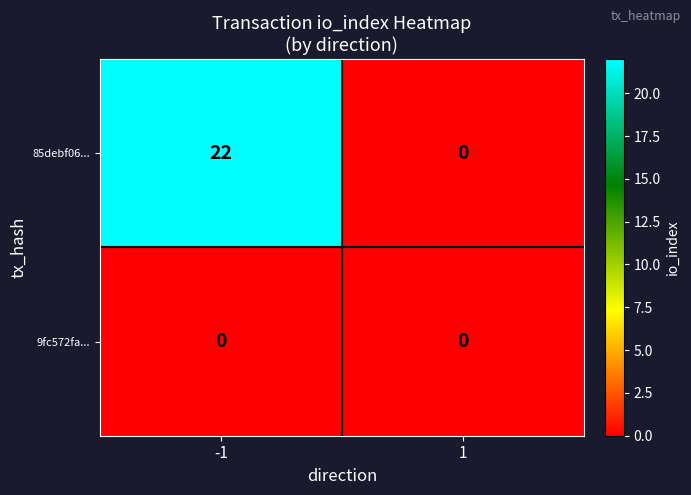

The 85debf06... series shows 34 at -1. True or false?

False